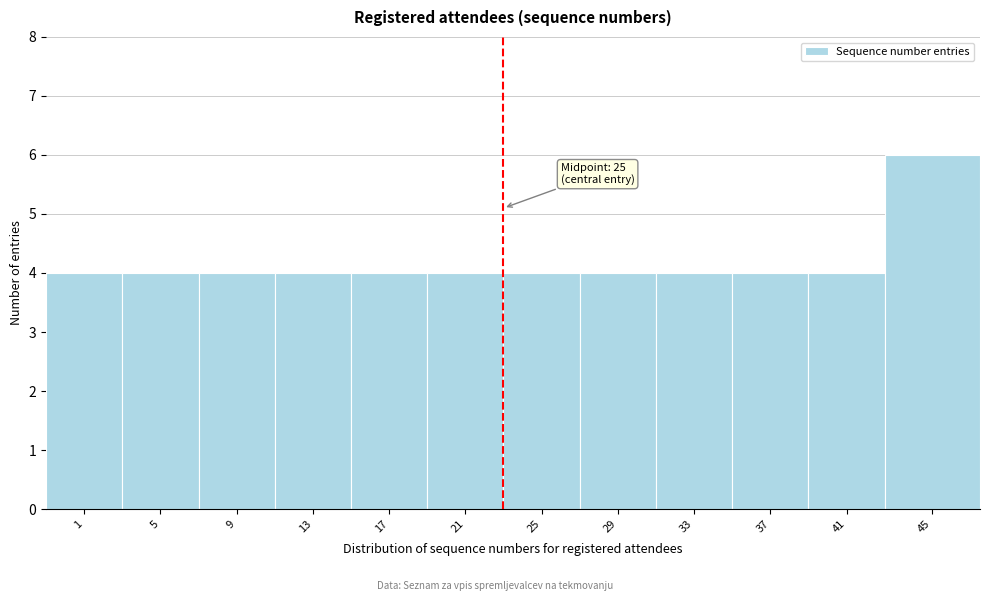

Reading right to left, what are all the values shown in this chart?

45=6	41=4	37=4	33=4	29=4	25=4	21=4	17=4	13=4	9=4	5=4	1=4